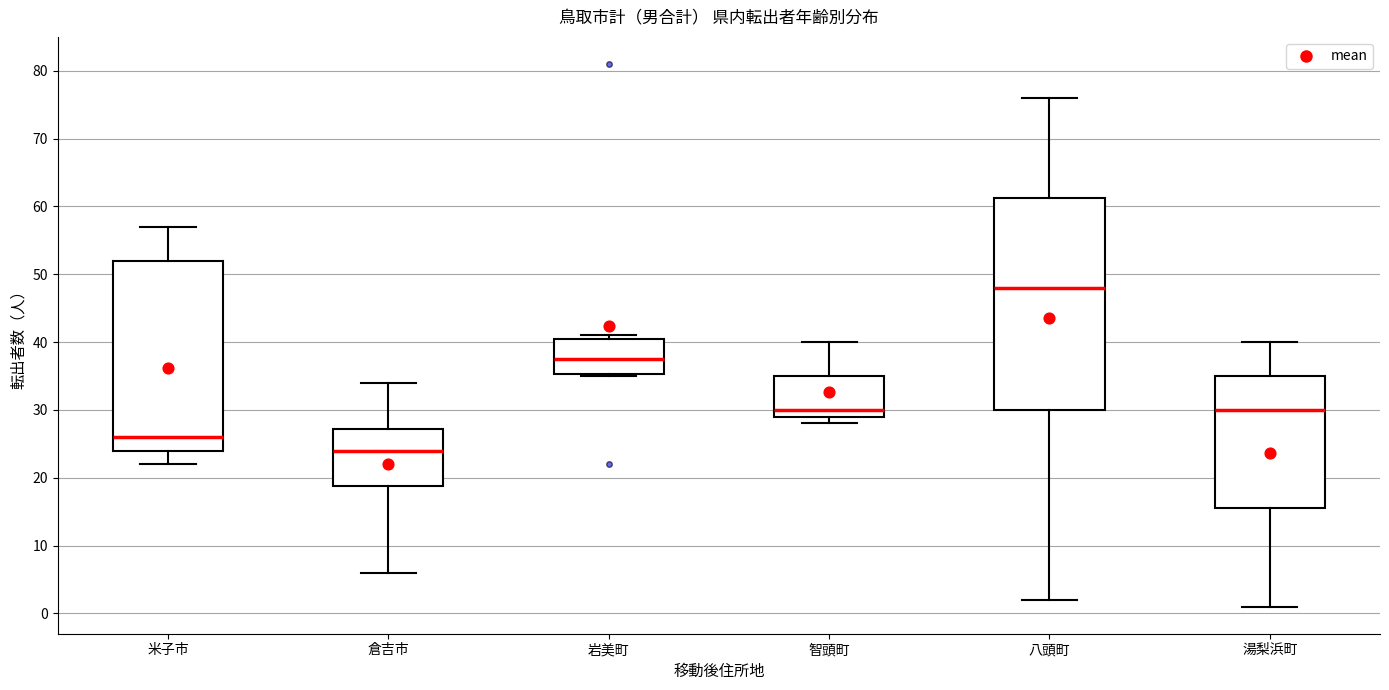

Comparing the boxes themselves (not the whiskers), which one is the tallest?

八頭町